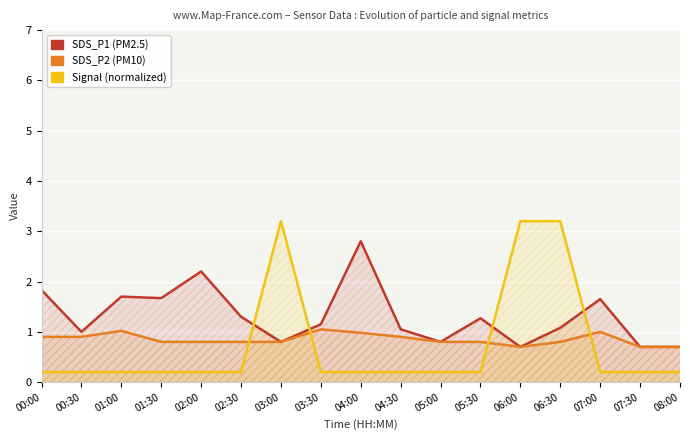

What is the label of the 10th point from the left?

04:30